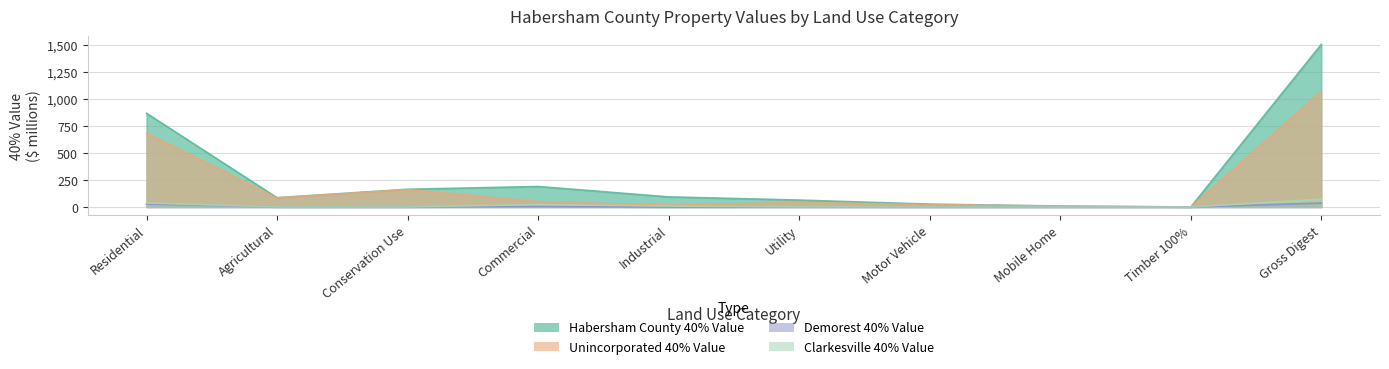

At which category does Demorest 40% Value reach its first local valley?

Agricultural